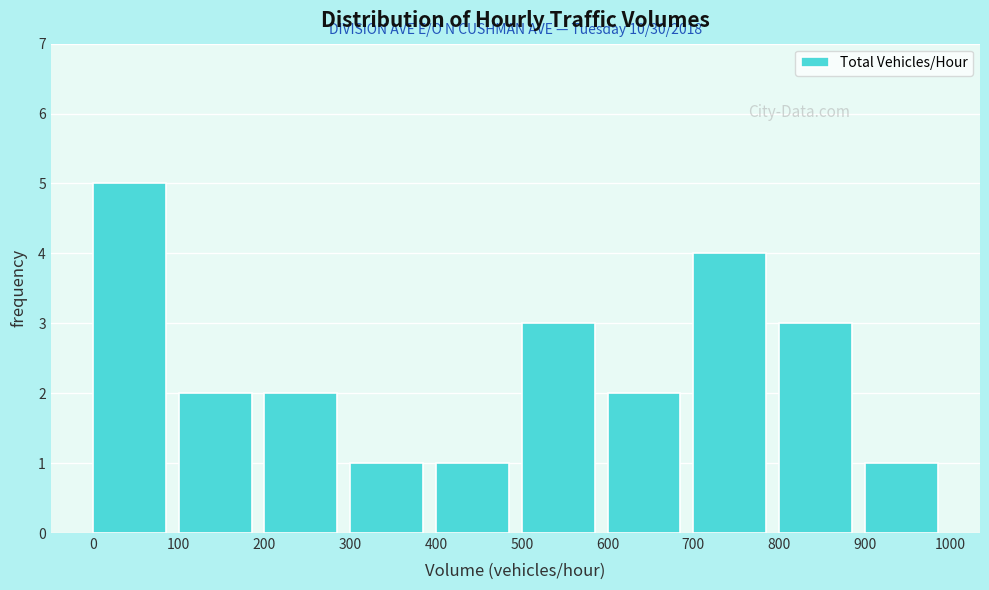

Which range on the x-axis has the tallest bar?

0 to 100